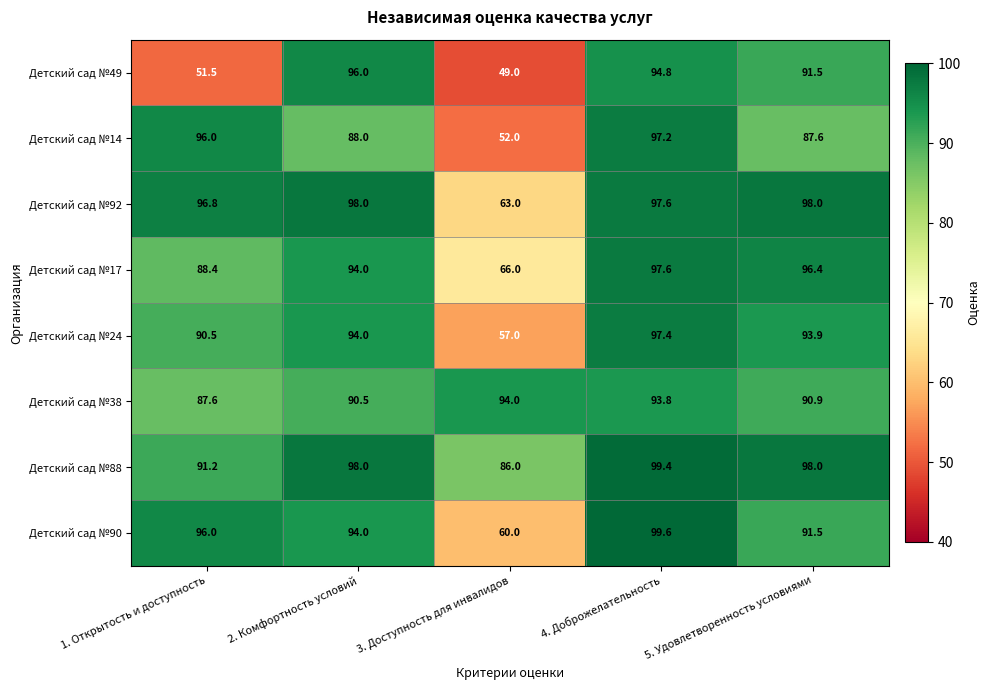

What is the spread (max minus min) of values at 3. Доступность для инвалидов?

45.0